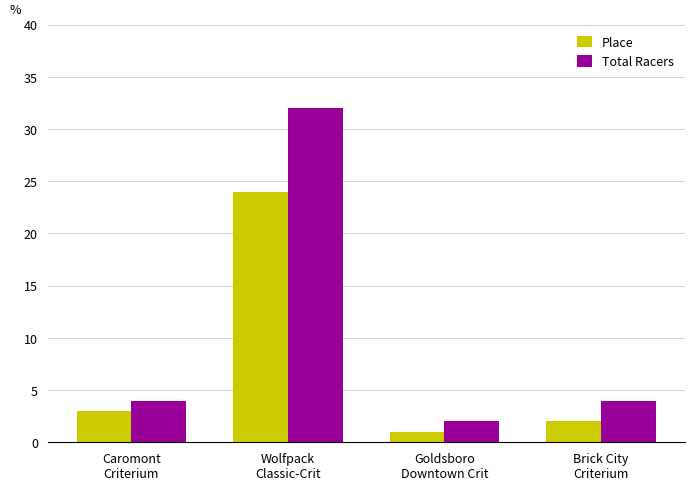

What is the average value of the Place series?

8